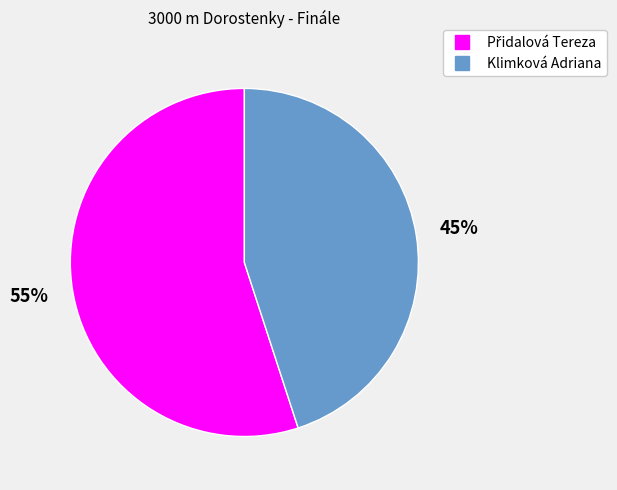

Is it true that Klimková Adriana is 30% of the pie?

False